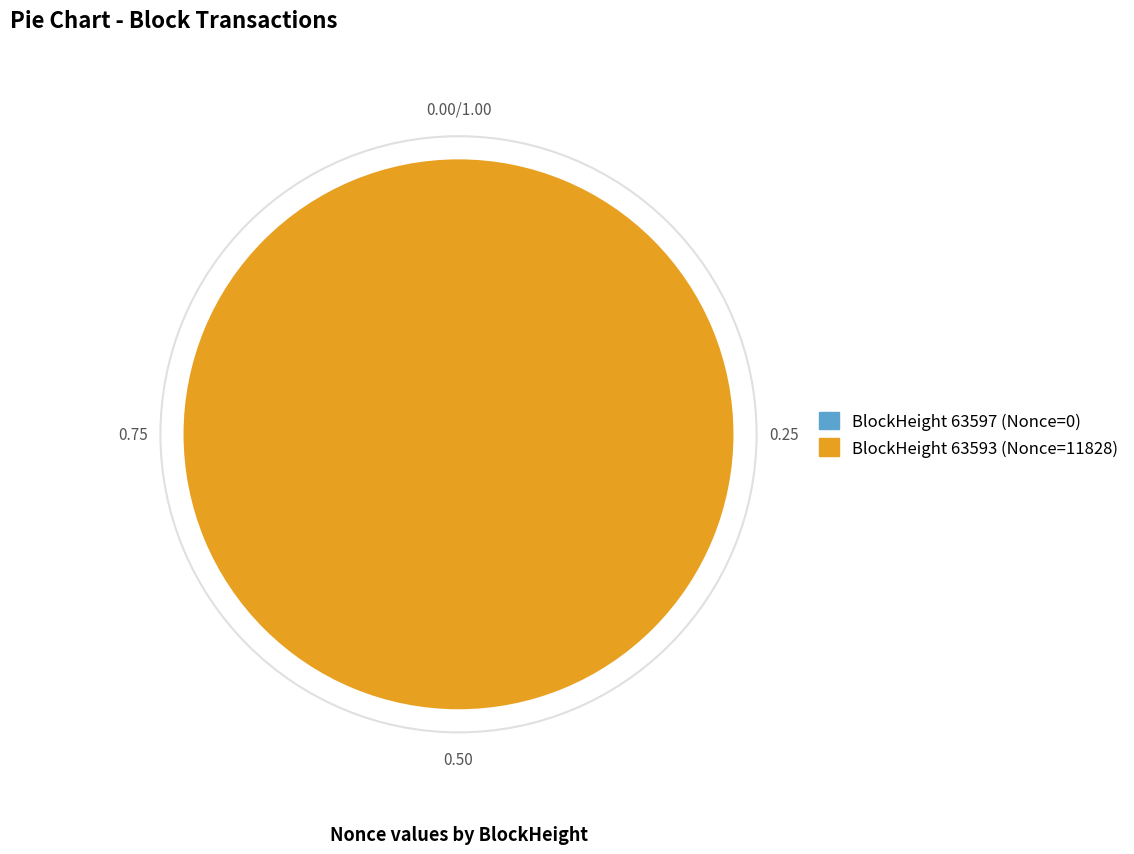

How many segments does this pie chart have?

2